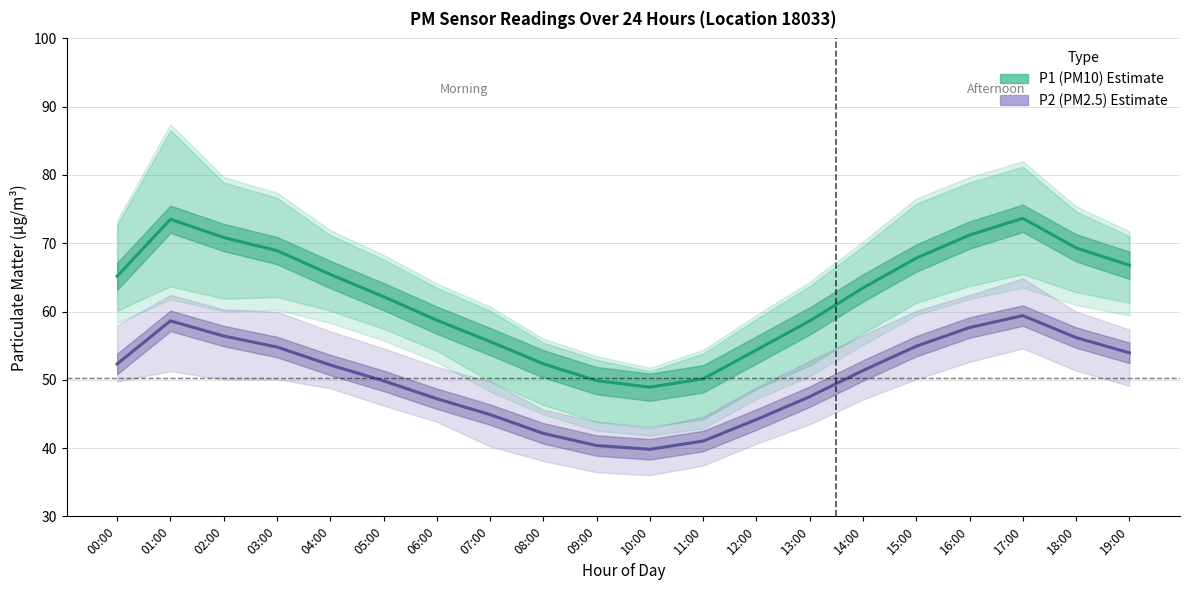

What is the label of the 14th point from the left?

13:00